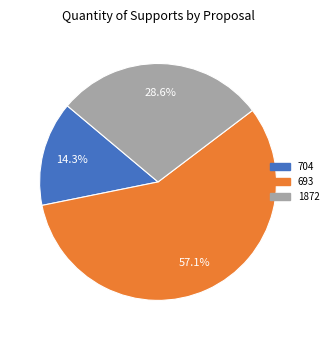

What is the largest slice in the pie chart?

693